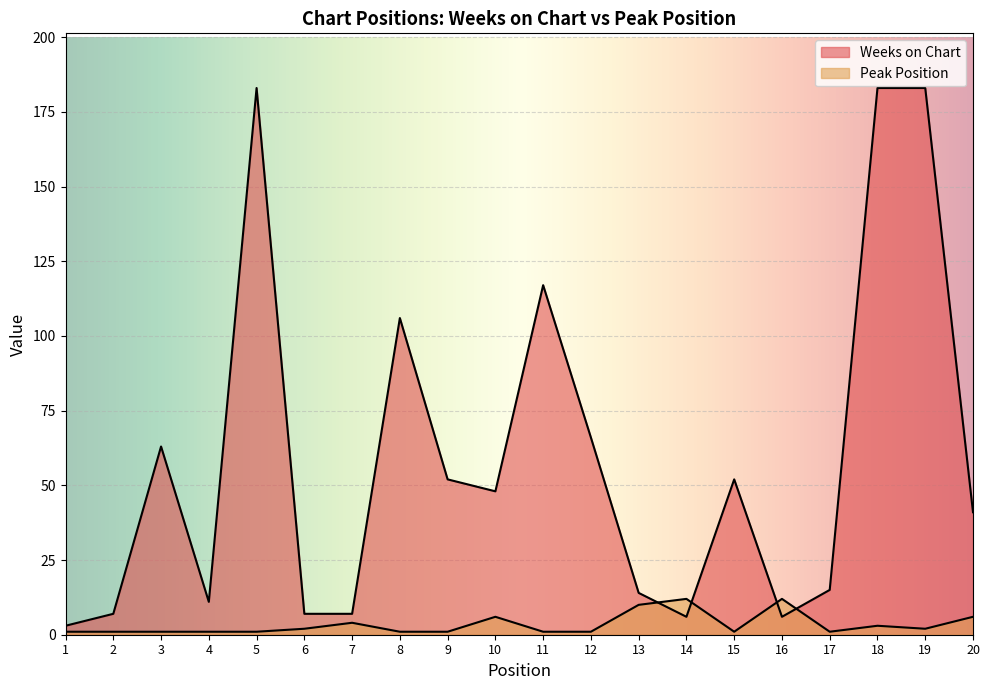

List the series in order of their overall mean, highest first.

Weeks on Chart, Peak Position